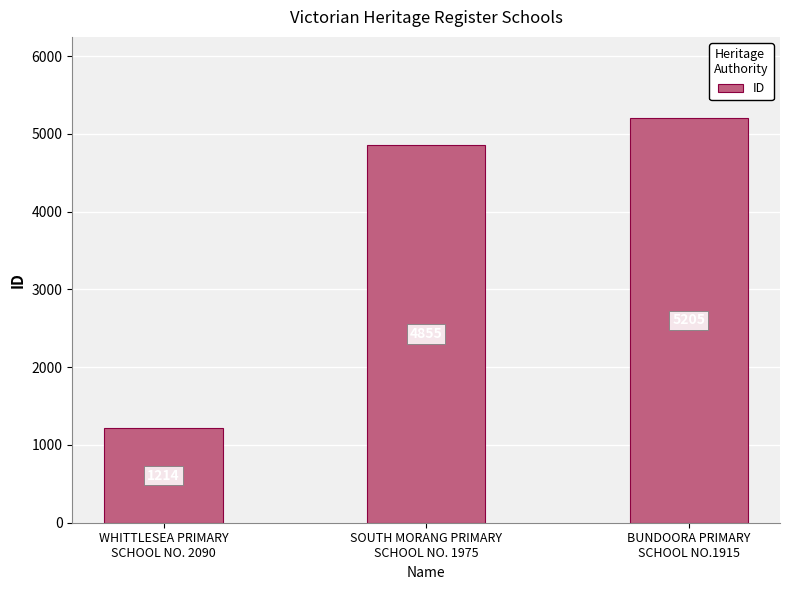

What is the average value?

3758